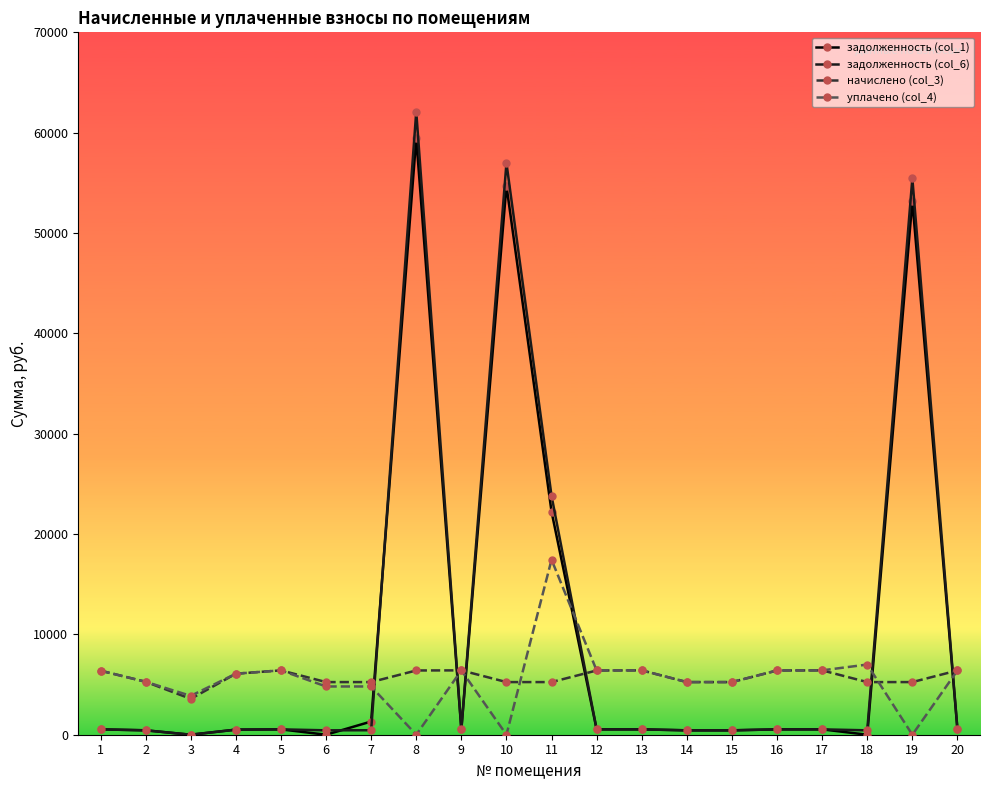

What is the difference between the second highest and minimum values in the задолженность (col_1) series?

54712.6